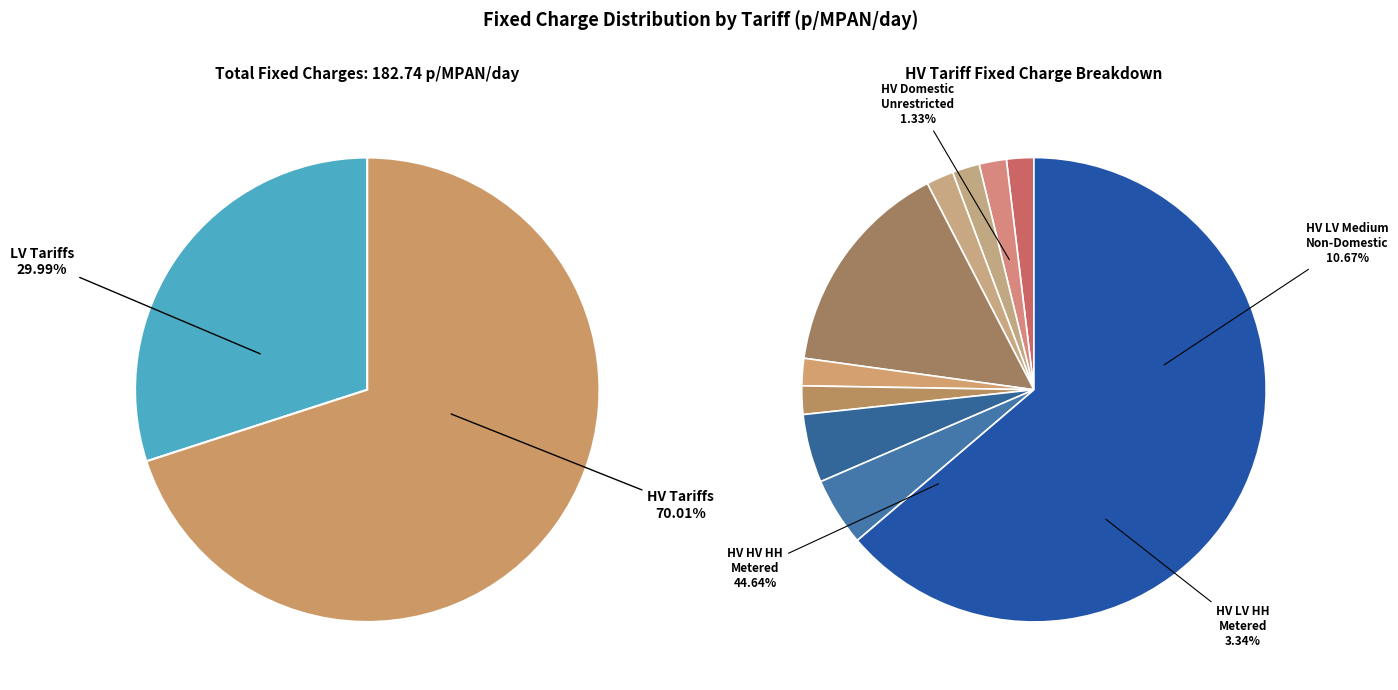

The LDNO LV: Domestic Two Rate slice represents 1% of the pie. True or false?

False